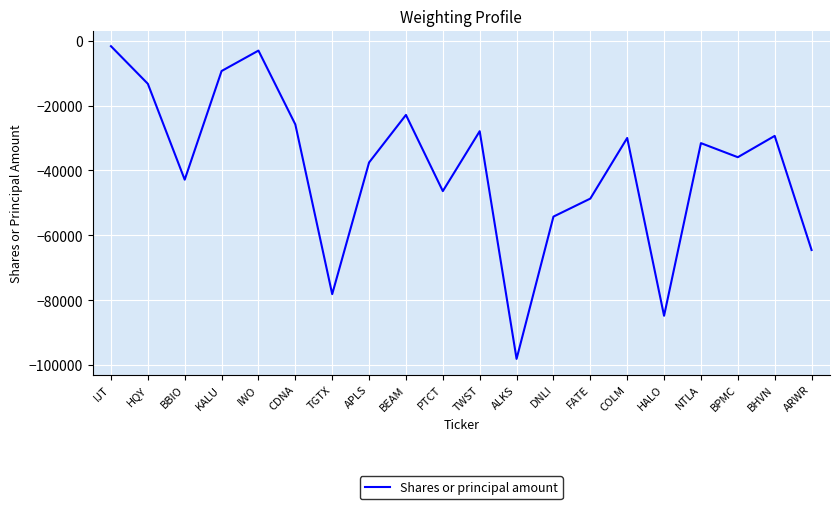

What is the approximate value at APLS, to the nearest 100?

-37500